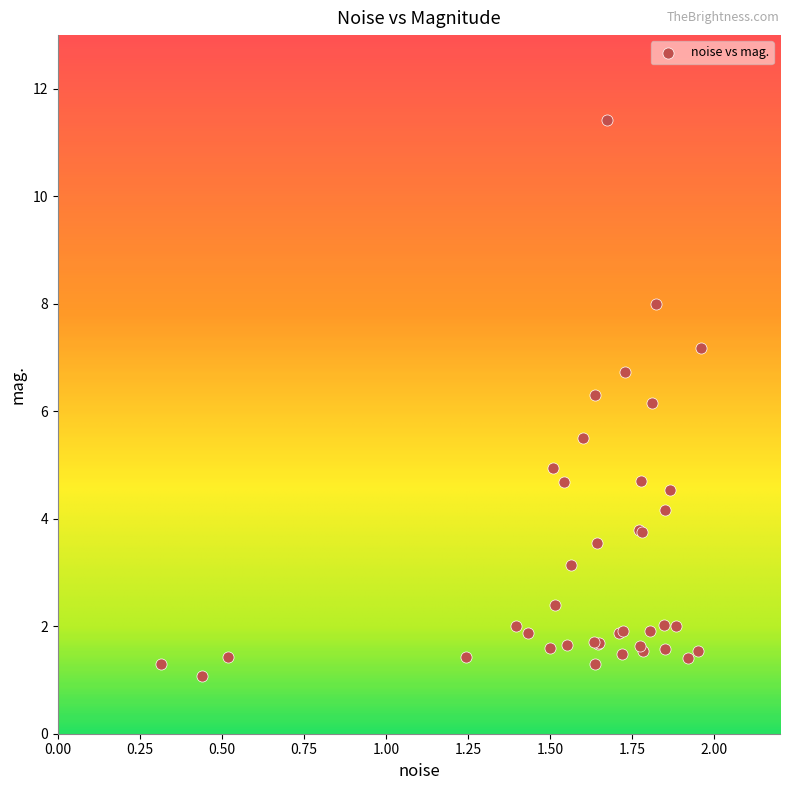

What Y value in the scatter plot is closest to 6?

6.2